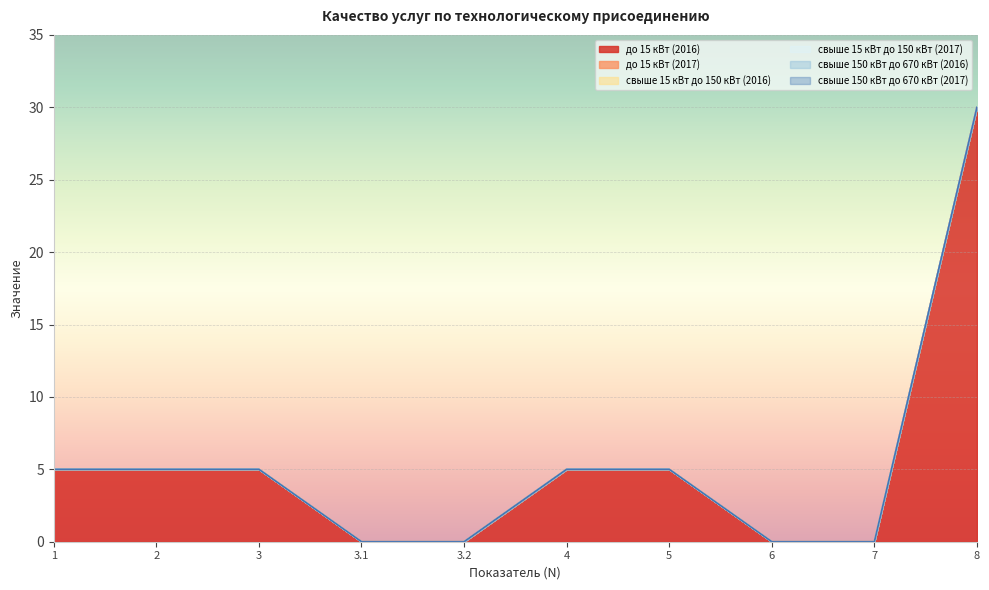

At which label is свыше 15 кВт до 150 кВт (2016) closest to 0?

1